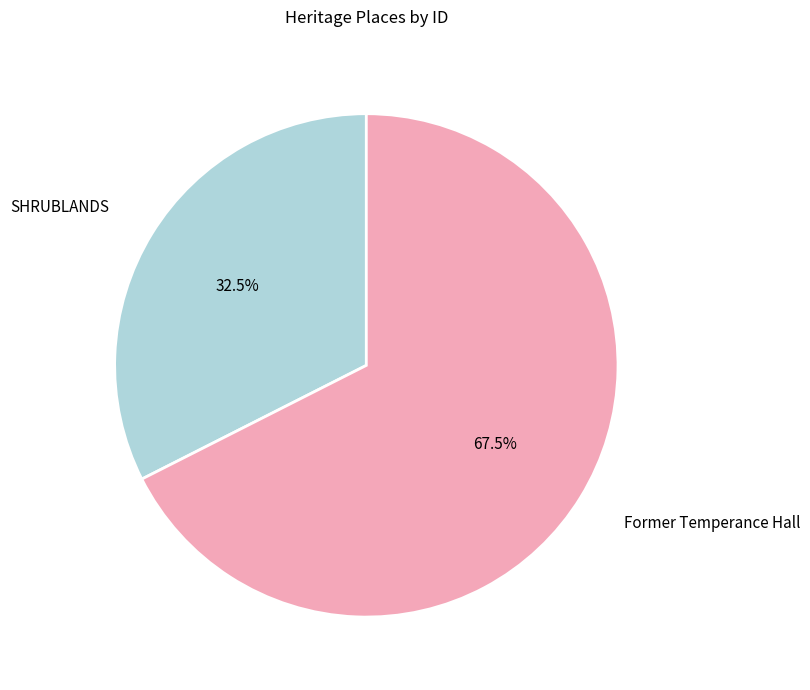

Is there any slice that represents more than half of the pie?

Yes